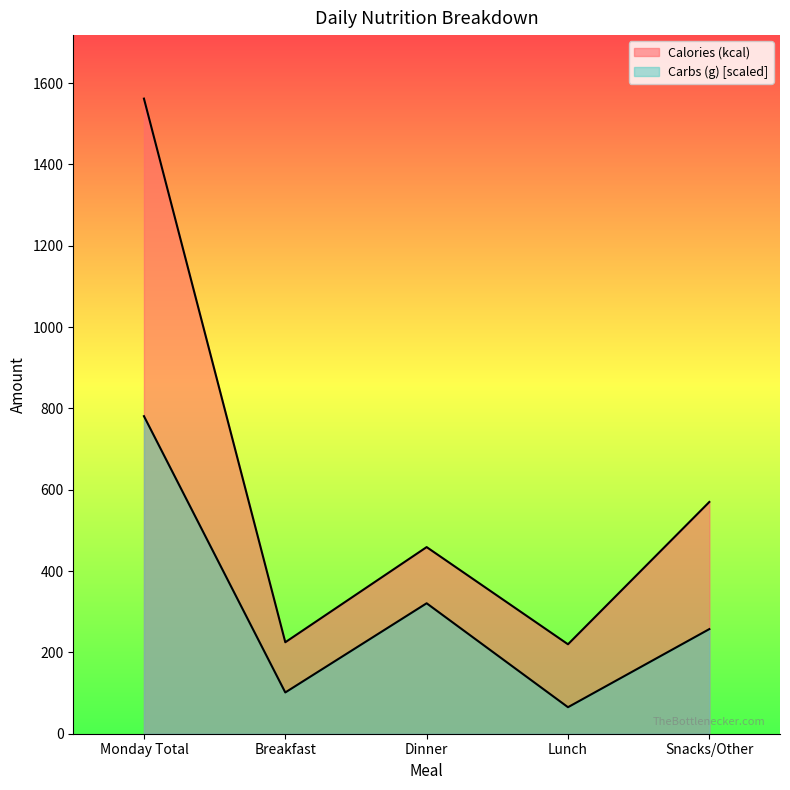

True or false: Carbs (g) and Calories (kcal) cross at least once.

False